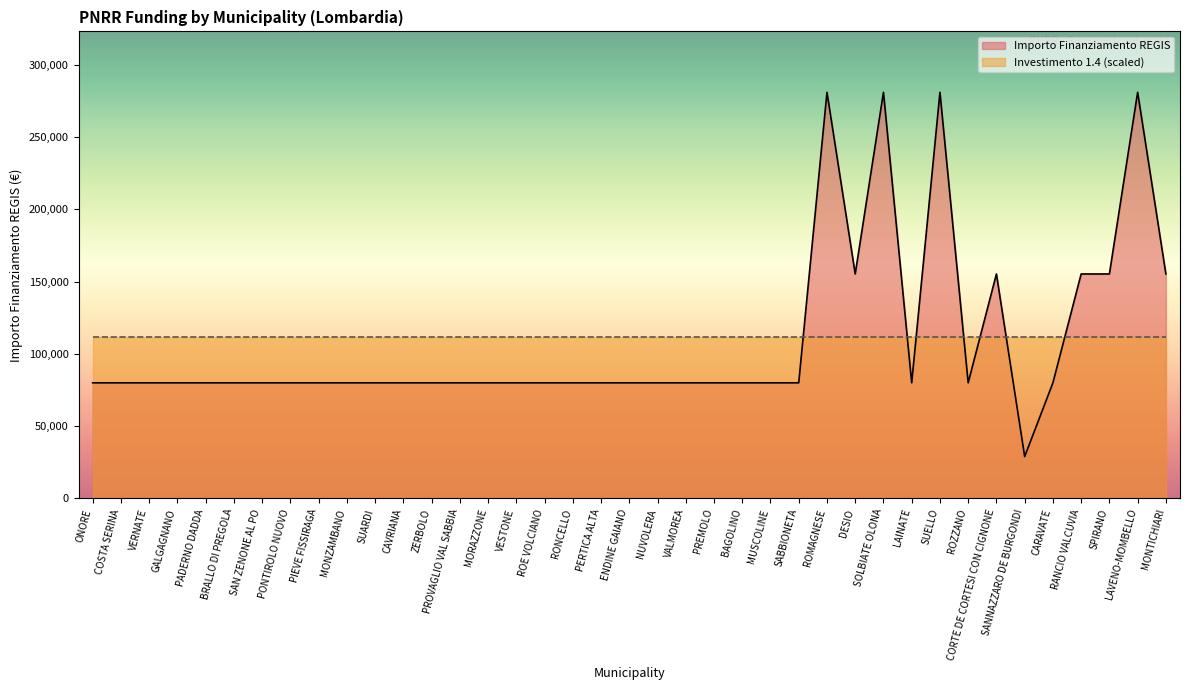

Reading right to left, extract all data points from this chart.

MONTICHIARI=155234	LAVENO-MOMBELLO=280932	SPIRANO=155234	RANCIO VALCUVIA=155234	CARAVATE=79922	SANNAZZARO DE BURGONDI=28902	CORTE DE CORTESI CON CIGNONE=155234	ROZZANO=79922	SUELLO=280932	LAINATE=79922	SOLBIATE OLONA=280932	DESIO=155234	ROMAGNESE=280932	SABBIONETA=79922	MUSCOLINE=79922	BAGOLINO=79922	PREMOLO=79922	VALMOREA=79922	NUVOLERA=79922	ENDINE GAIANO=79922	PERTICA ALTA=79922	RONCELLO=79922	ROE VOLCIANO=79922	VESTONE=79922	MORAZZONE=79922	PROVAGLIO VAL SABBIA=79922	ZERBOLO=79922	CAVRIANA=79922	SUARDI=79922	MONZAMBANO=79922	PIEVE FISSIRAGA=79922	PONTIROLO NUOVO=79922	SAN ZENONE AL PO=79922	BRALLO DI PREGOLA=79922	PADERNO DADDA=79922	GALGAGNANO=79922	VERNATE=79922	COSTA SERINA=79922	ONORE=79922